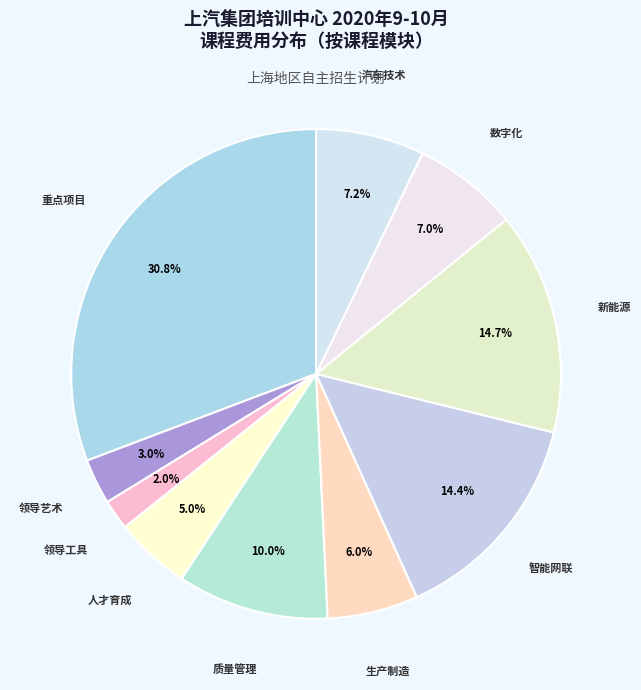

To the nearest percent, what is the difference between the largest and smallest slice percentages?

29%